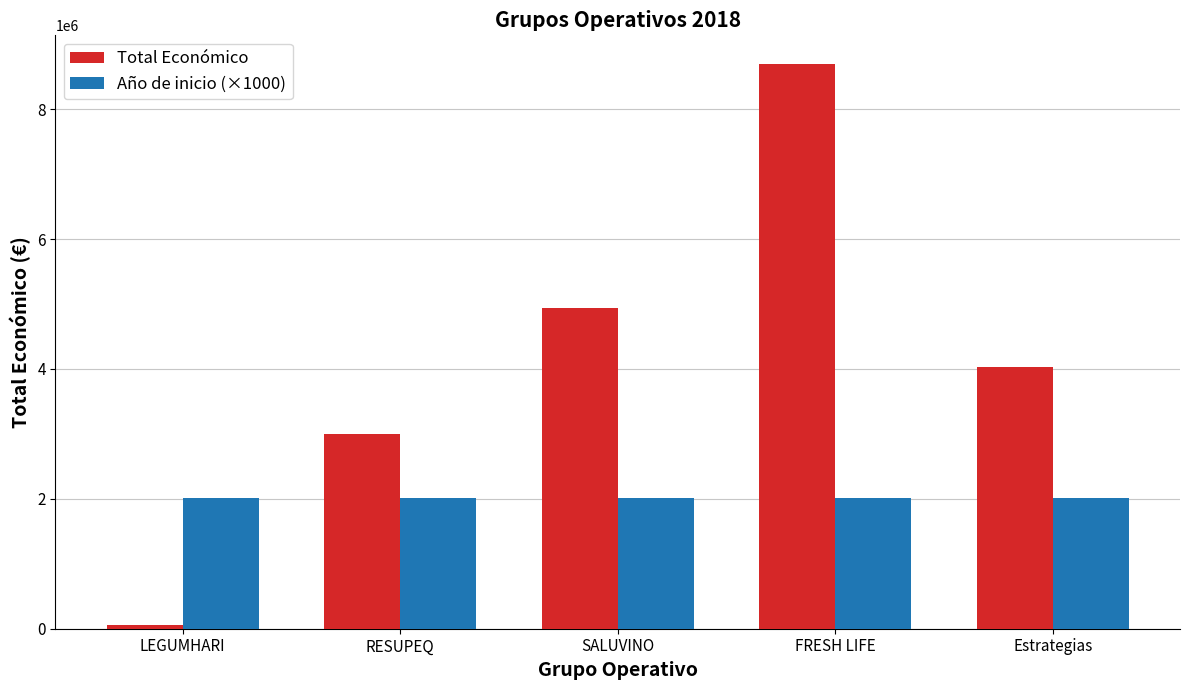

Is the value of Año de inicio (×1000) at SALUVINO greater than the value of Total Económico at Estrategias?

No